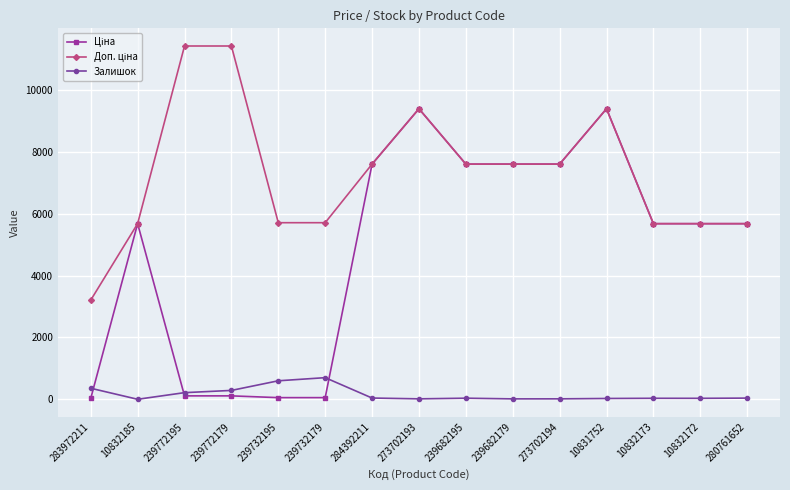

At how many categories does at least one series exceed 1765?

15